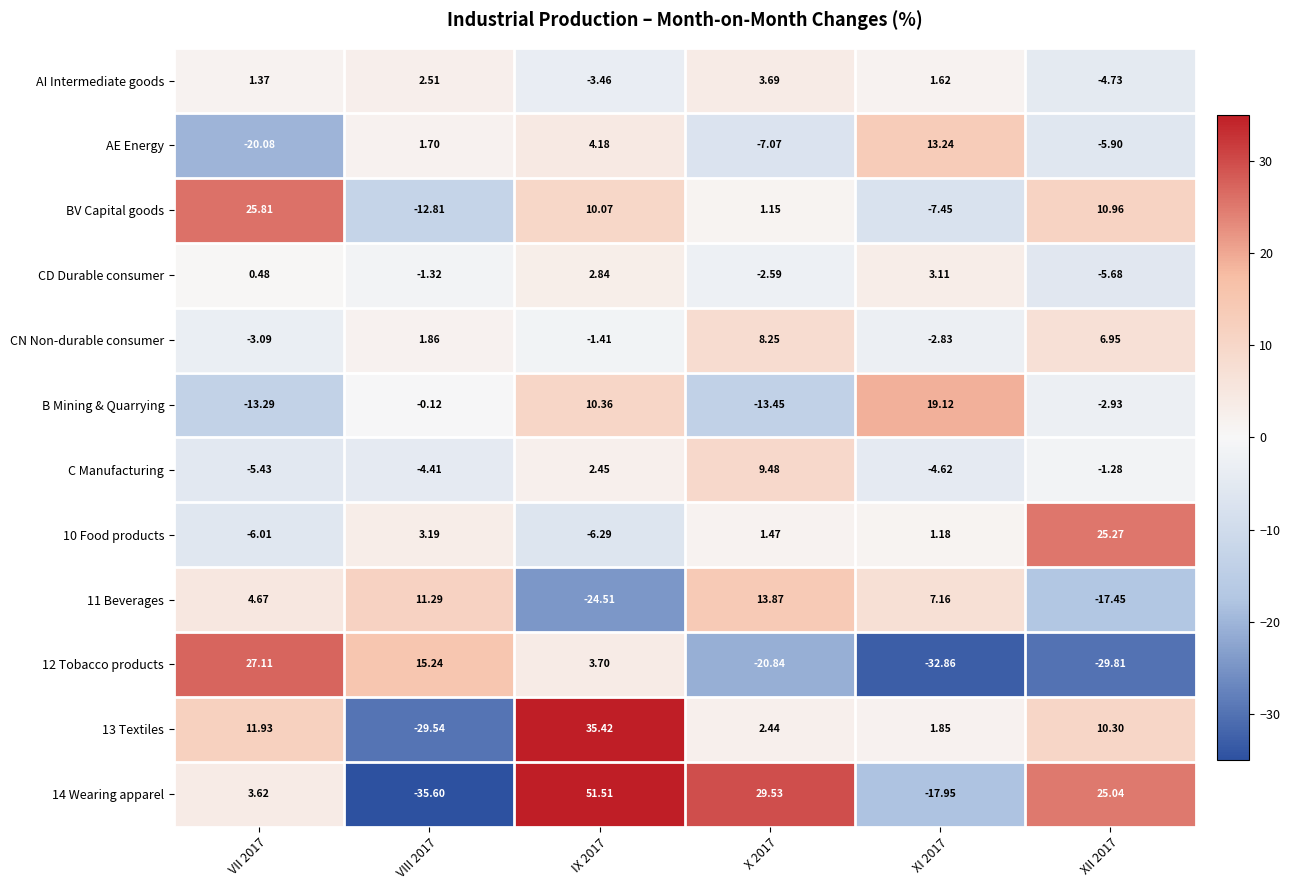

Is the value of 13 Textiles at X 2017 greater than the value of 14 Wearing apparel at X 2017?

No